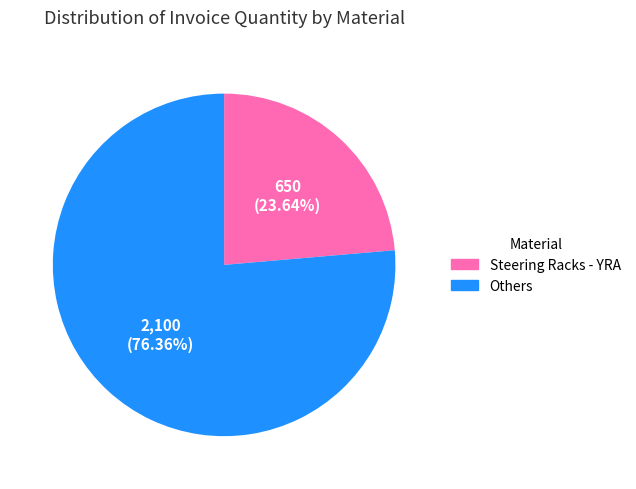

Does any single category account for the majority?

Yes